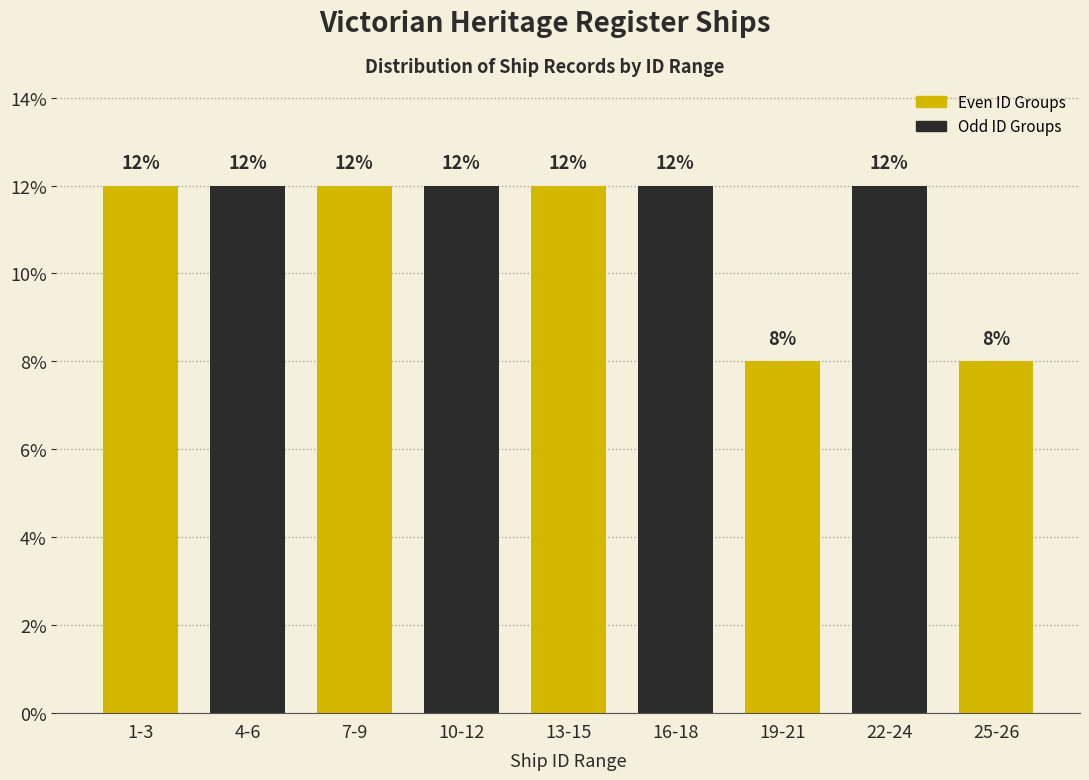

Reading right to left, transcribe all the data shown in this chart.

8	12	8	12	12	12	12	12	12